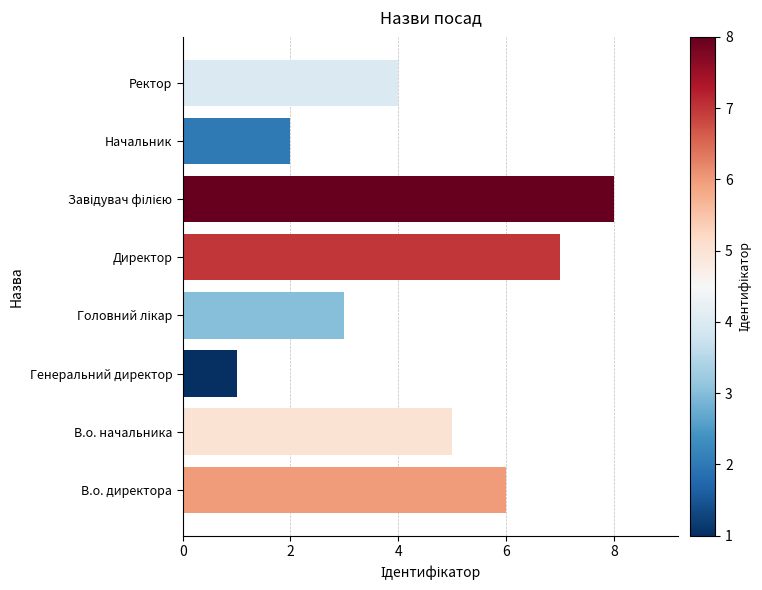

How many data points does each series have?

8